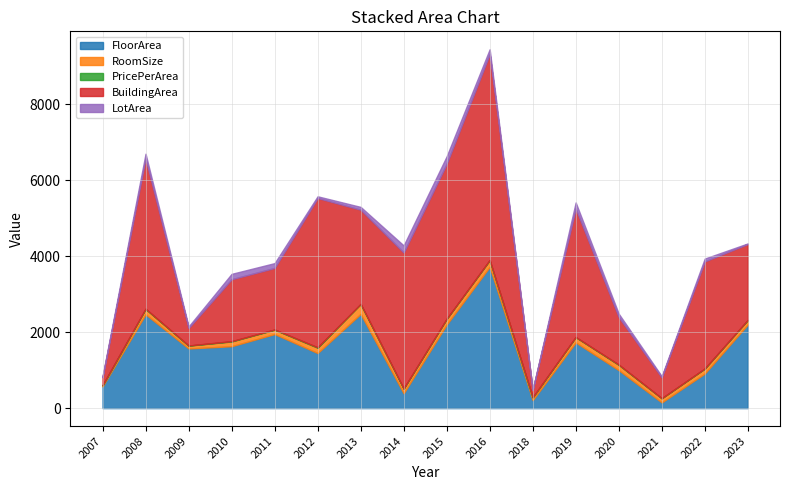

Is it true that RoomSize equals 92.0 at 2016?

False